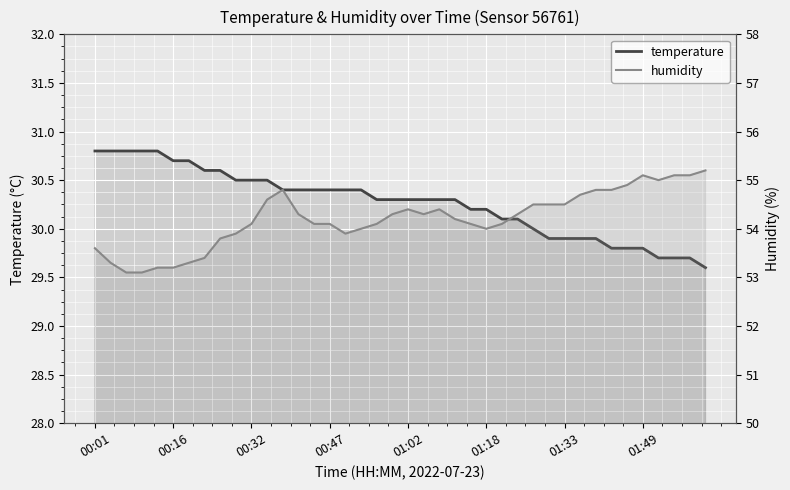

What is the sum of the humidity values at 00:16 and 19?

107.6